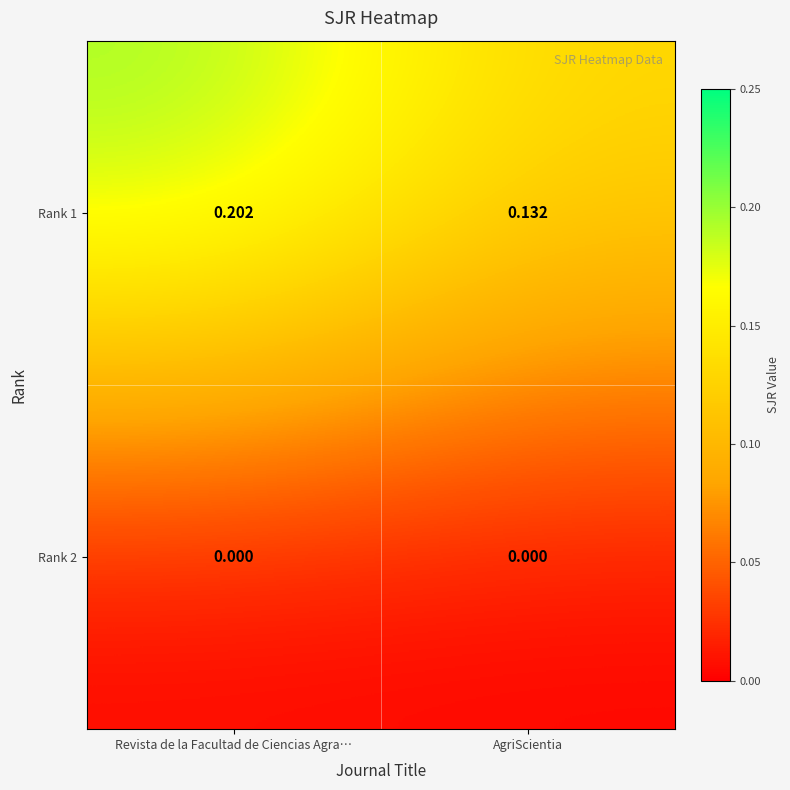

Is the value of Rank 2 at Revista de la Facultad de Ciencias Agra… greater than the value of Rank 1 at Revista de la Facultad de Ciencias Agra…?

No